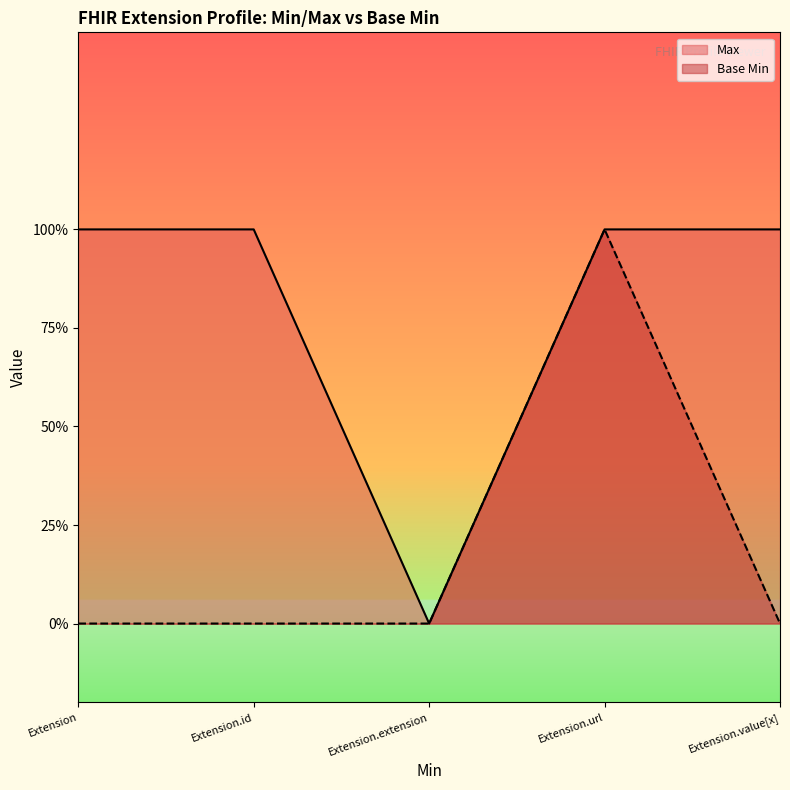

True or false: Max has a value of 1 at Extension.

True